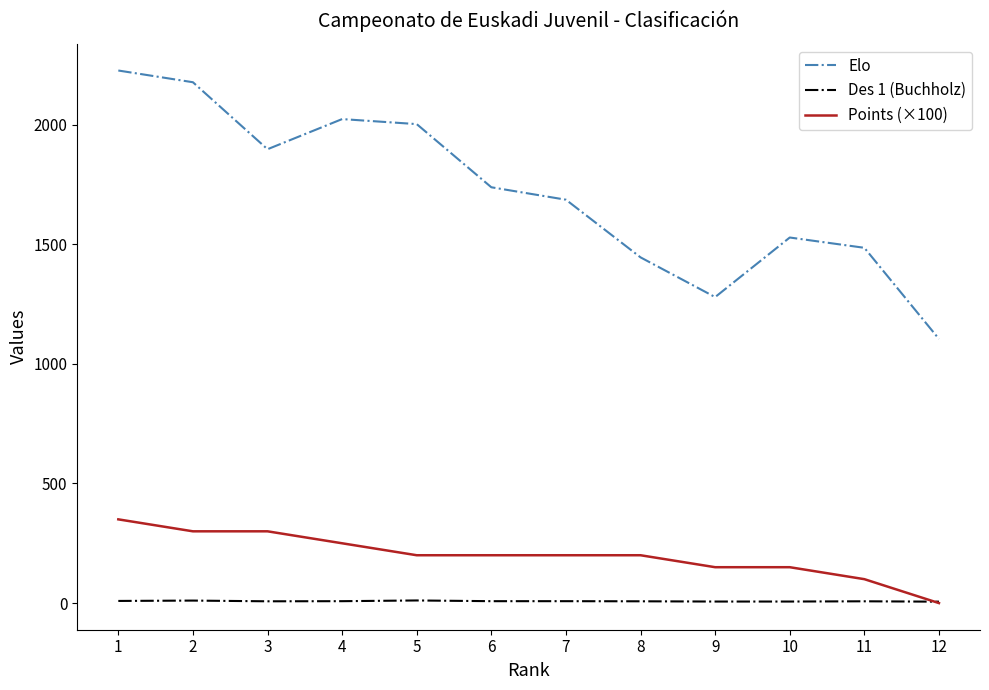

Is the value of Points (×100) at 5 greater than the value of Des 1 (Buchholz) at 3?

Yes